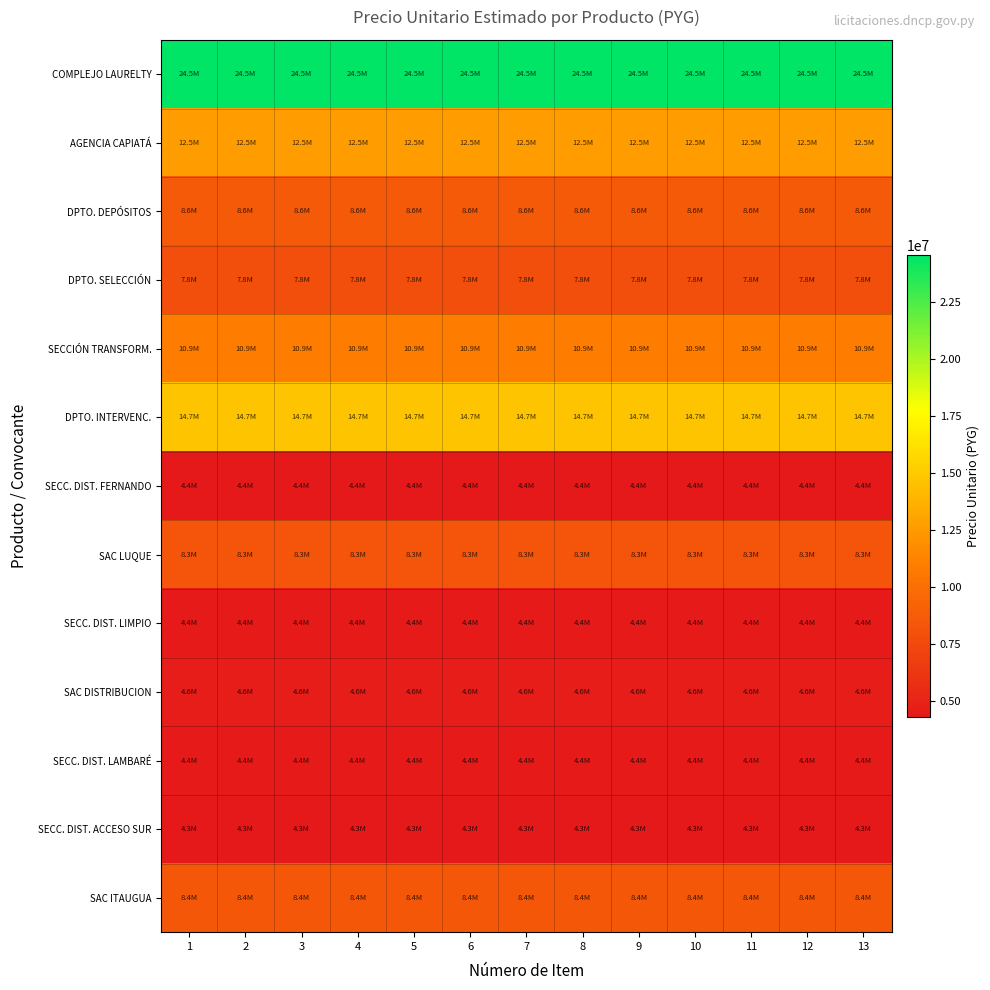

What is the total value across all series at 11?

117874700